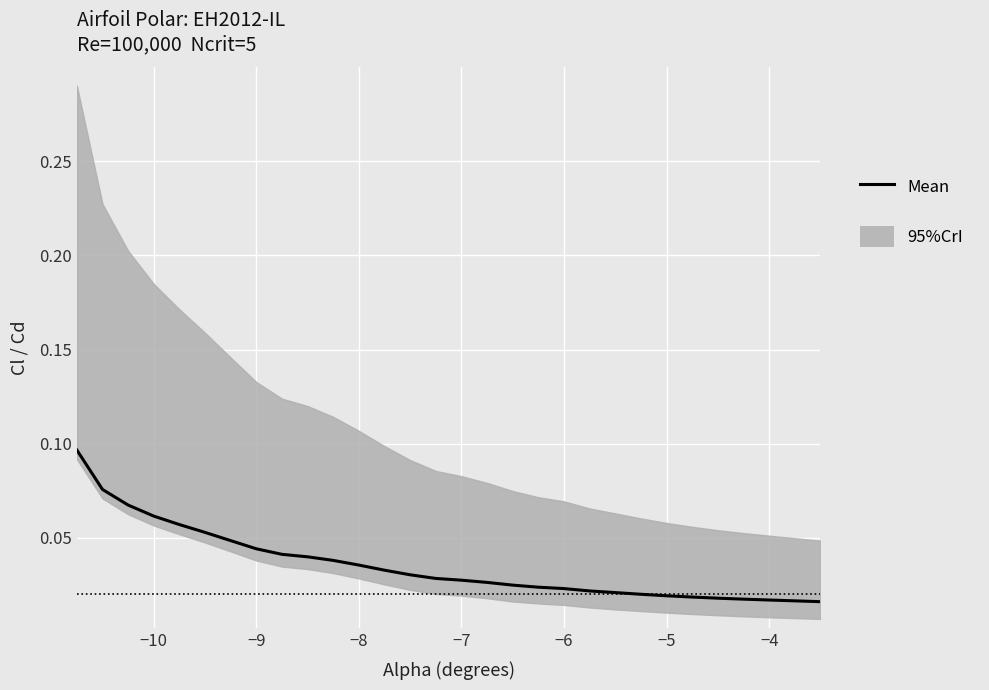

True or false: the data shows 0.0 at 13.

False